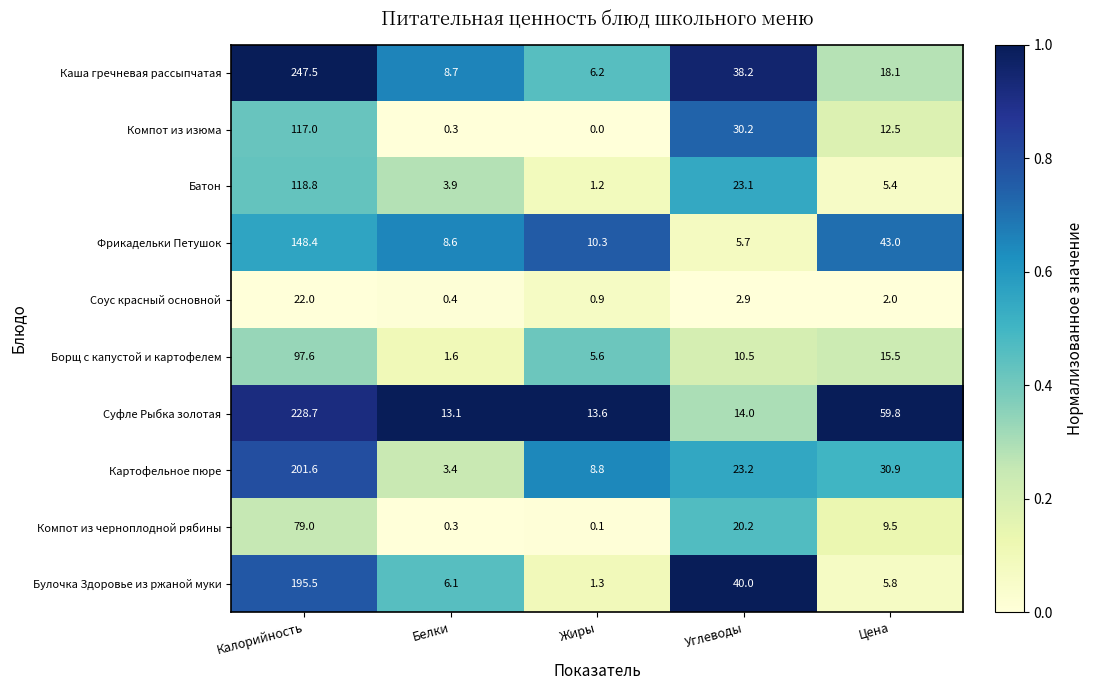

At which label does Фрикадельки Петушок first exceed 10?

Калорийность